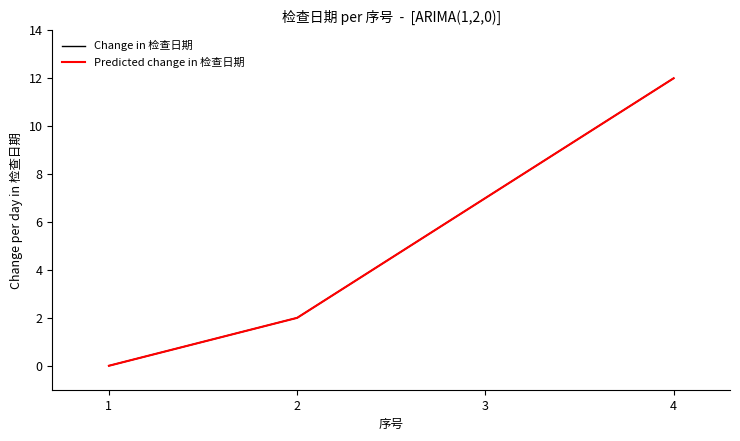

What is the difference between the maximum and minimum values in the Change in 检查日期 series?

12